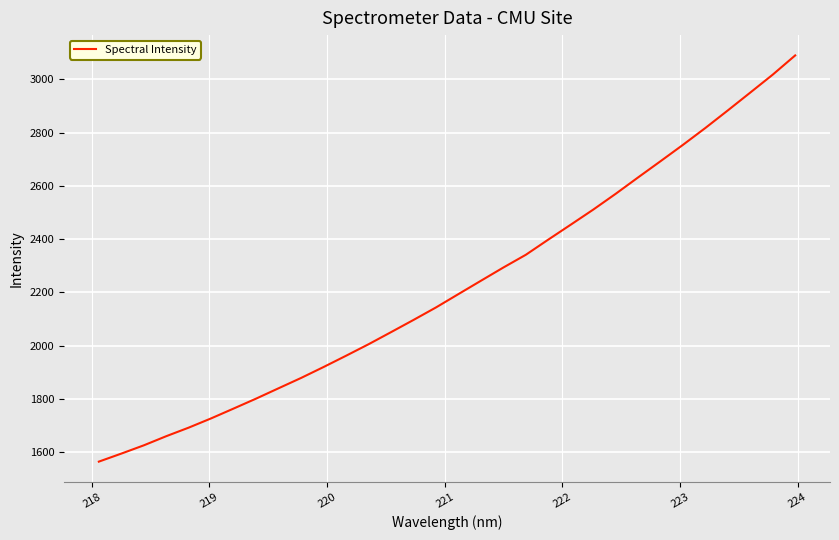

What is the difference between the maximum and minimum values?

1526.2